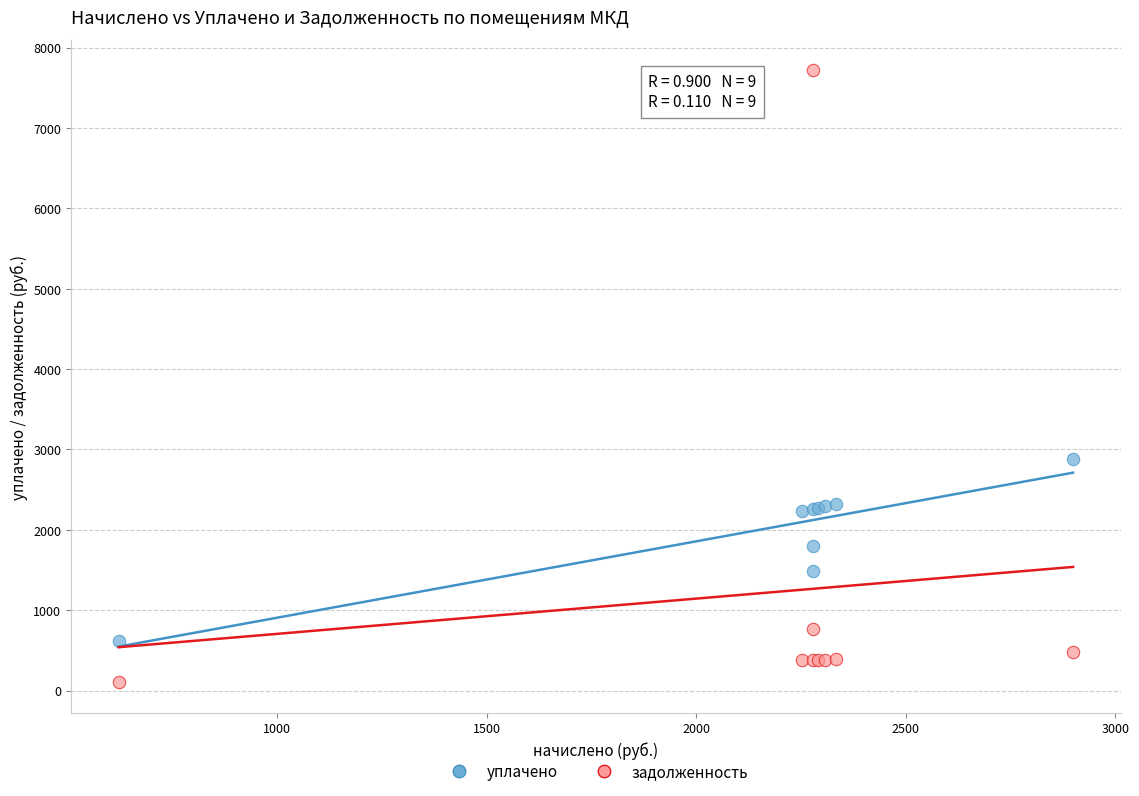

Across all series, what Y value is closest to 3910?

2881.1